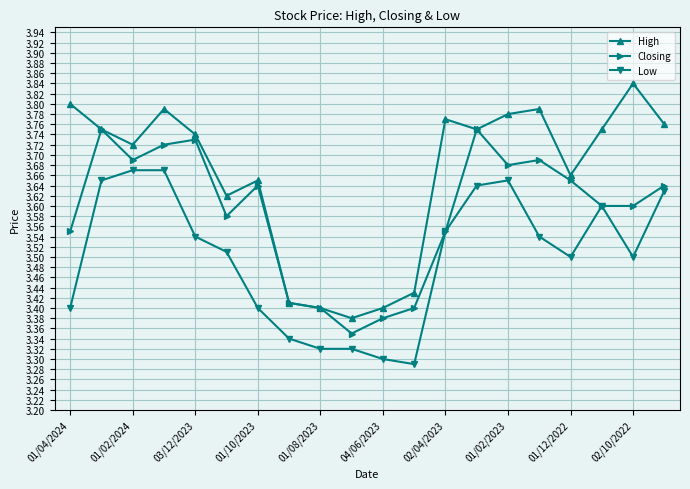

List the series in order of their peak value, lowest first.

Low, Closing, High